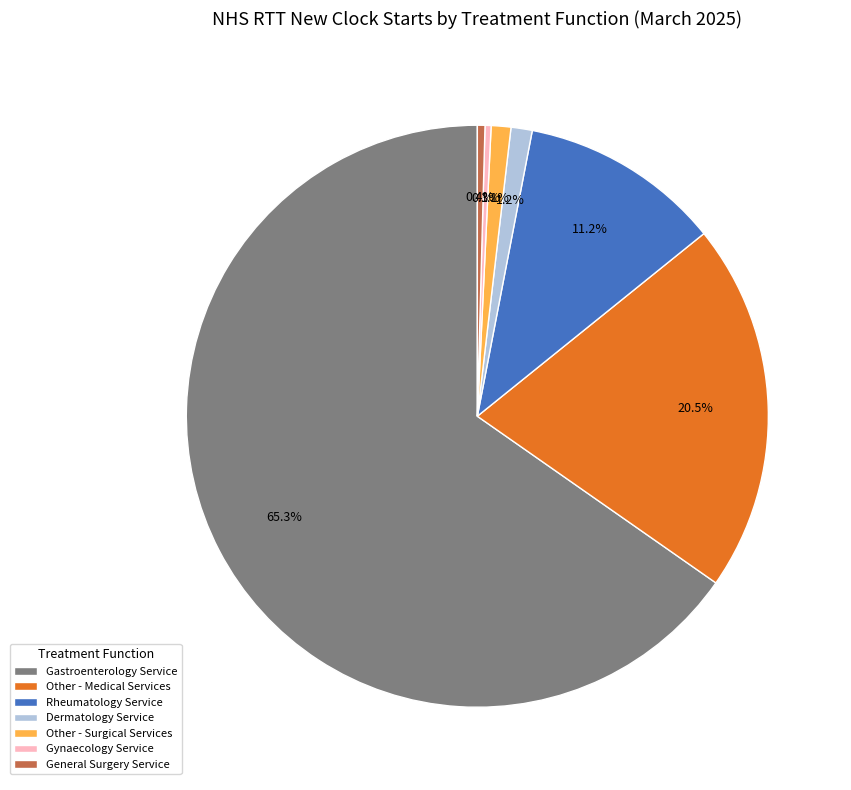

What percentage is the Dermatology Service slice, to the nearest percent?

1%